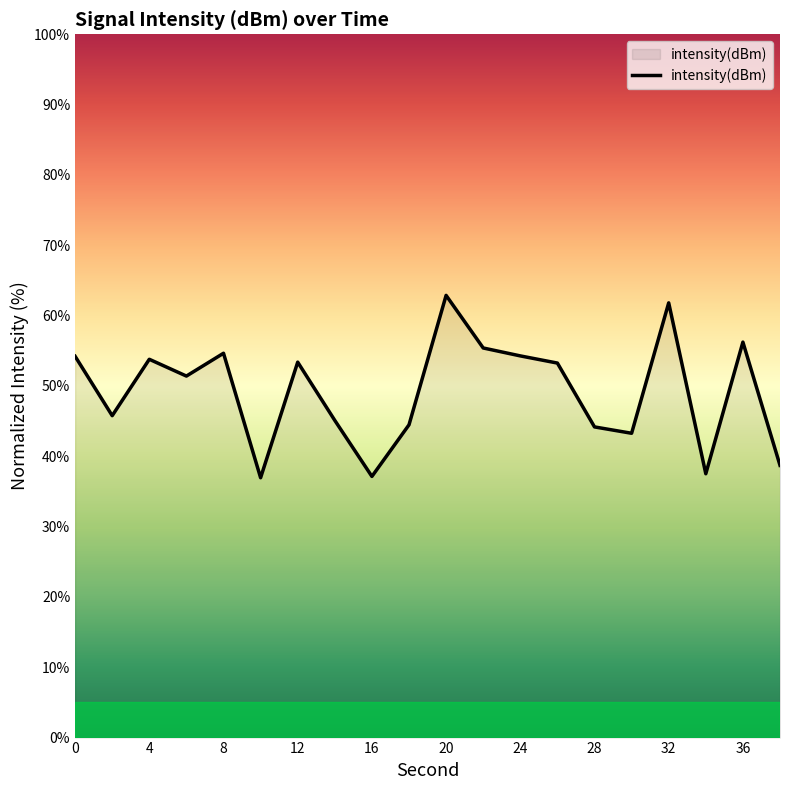

What is the maximum value shown in the chart?

62.9